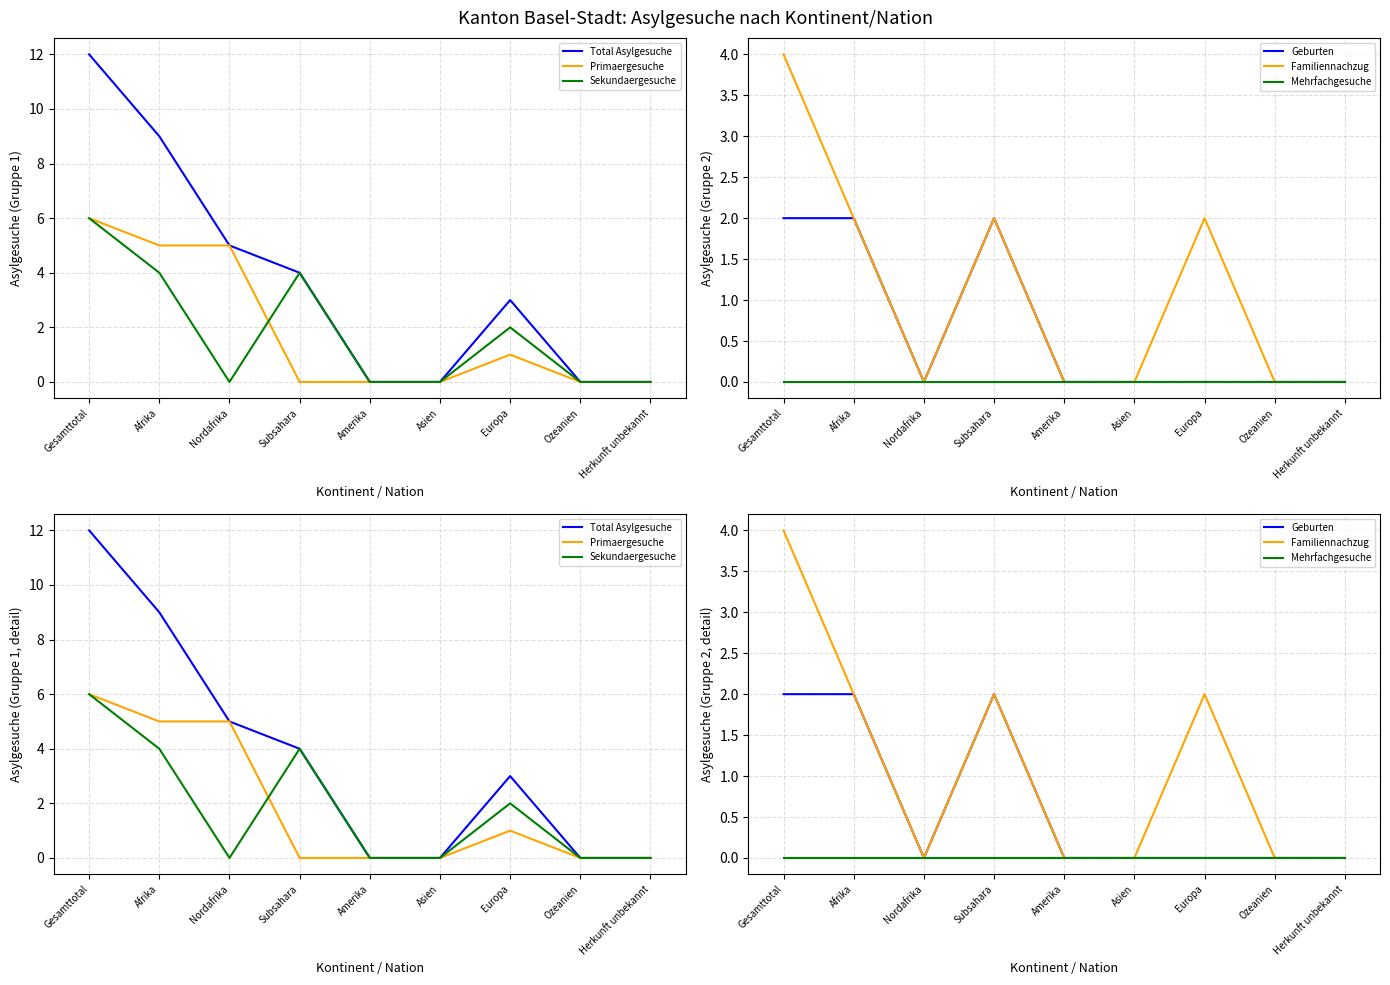

Is this an area chart (filled region under the line)?

No